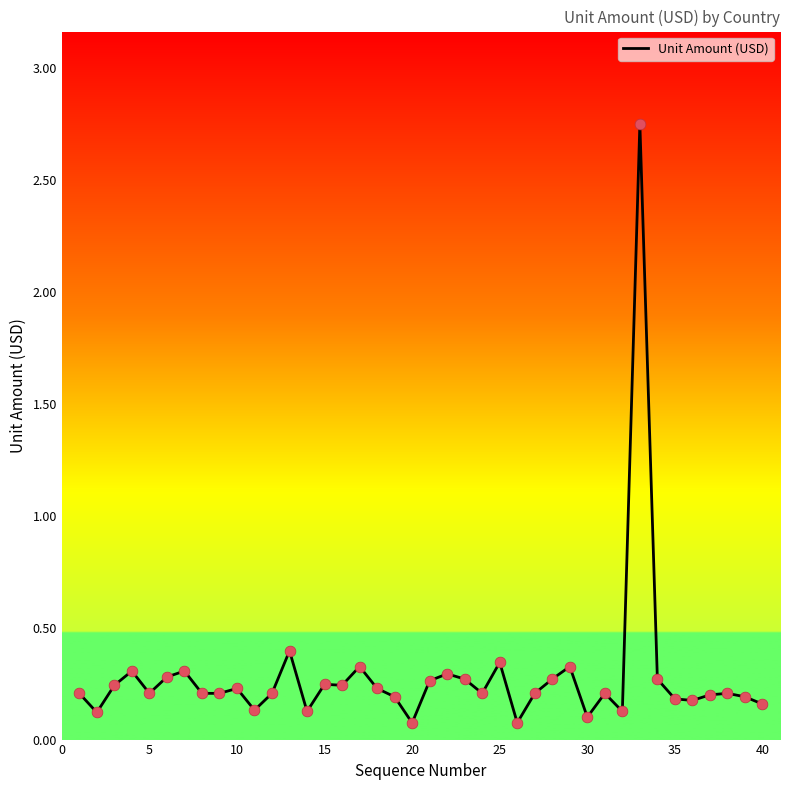

Does the chart have visible grid lines?

No